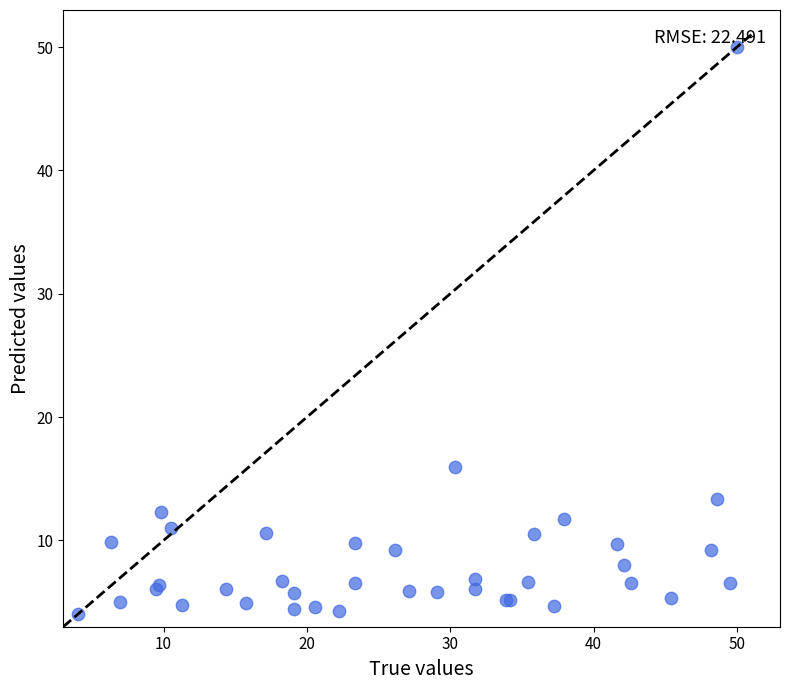

What Y value in the scatter plot is closest to 27?

16.0